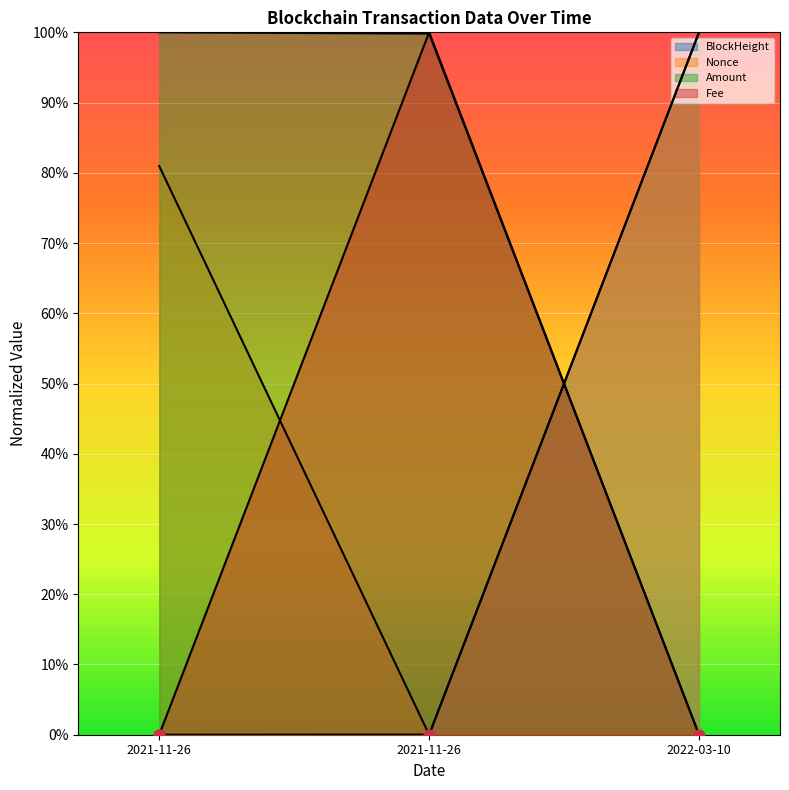

Which series has the widest spread of Y values?

BlockHeight